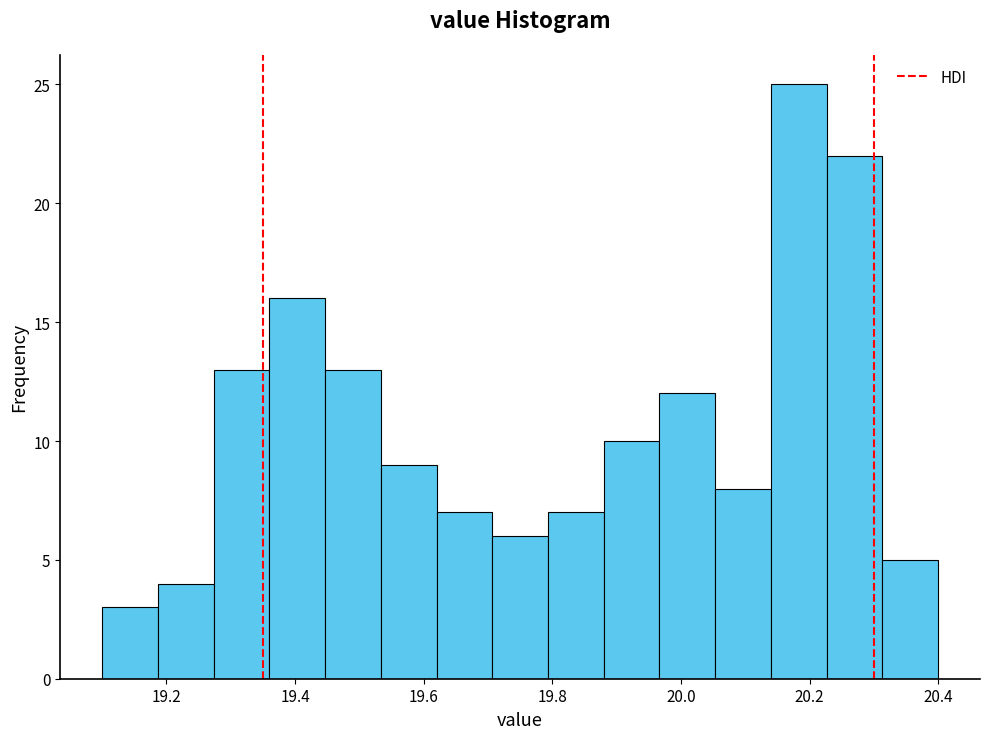

Over which range of the x-axis is the bar tallest?

20.14 to 20.22